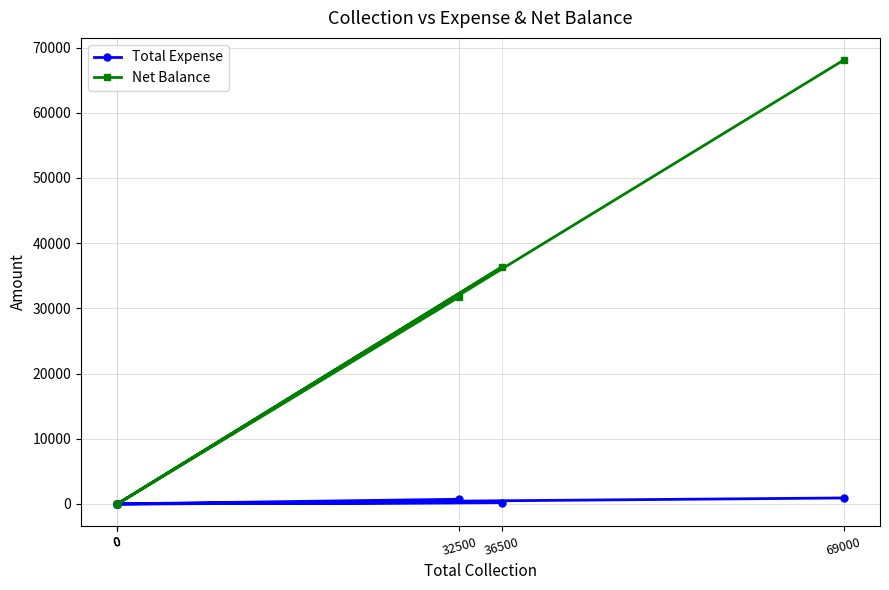

List the labels in order of Total Expense value, largest first.

69000, 32500, 36500, 0, 0, 0